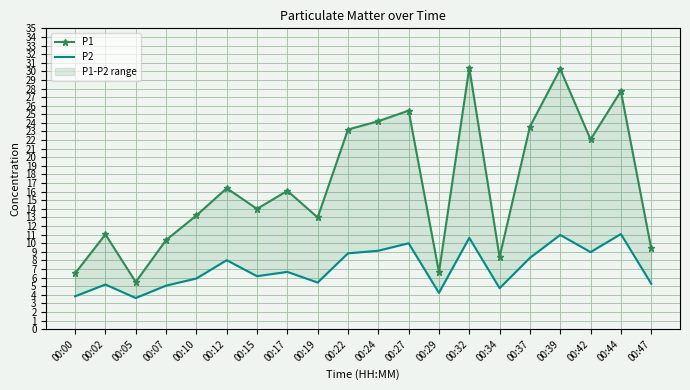

At which label does P2 reach its minimum?

00:05